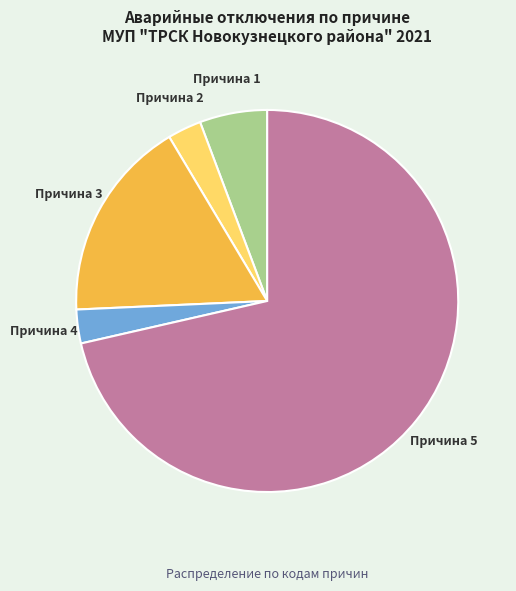

Which category has the biggest portion of the pie?

Причина 5